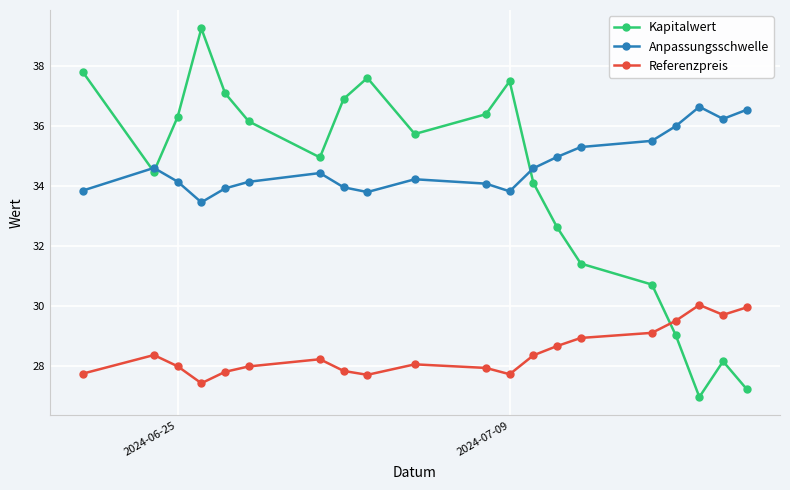

List the series in order of their peak value, lowest first.

Referenzpreis, Anpassungsschwelle, Kapitalwert